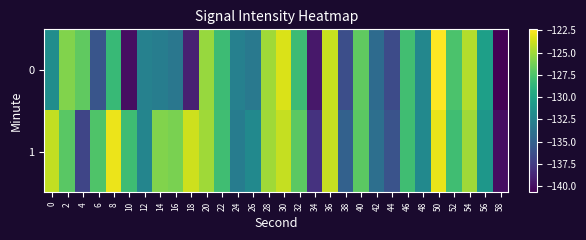

What is the total value across all series at 56?

-261.3